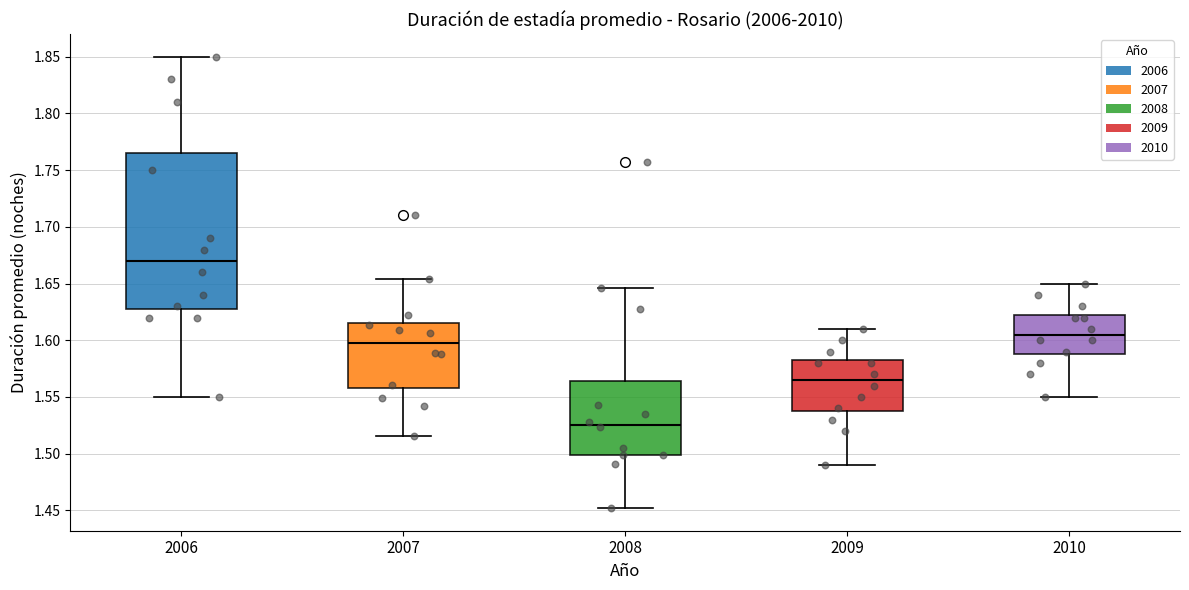

Where does the median line of the box at x = 2010 sit on the y-axis? The values are not printed on the chart, so give them approximately, as read against the axis.

1.605